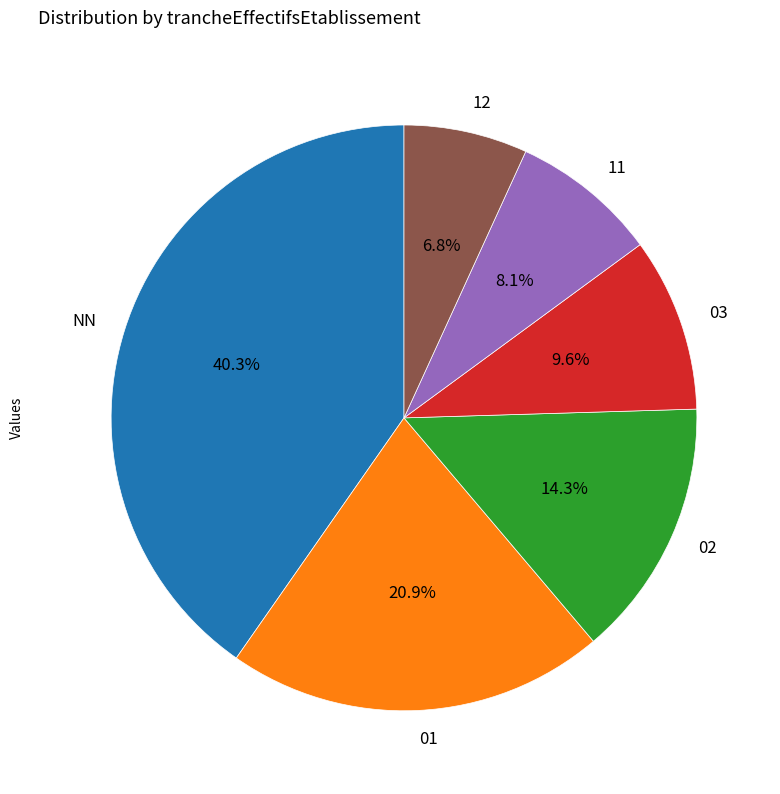

Rank the categories by value from lowest to highest.

12, 11, 03, 02, 01, NN